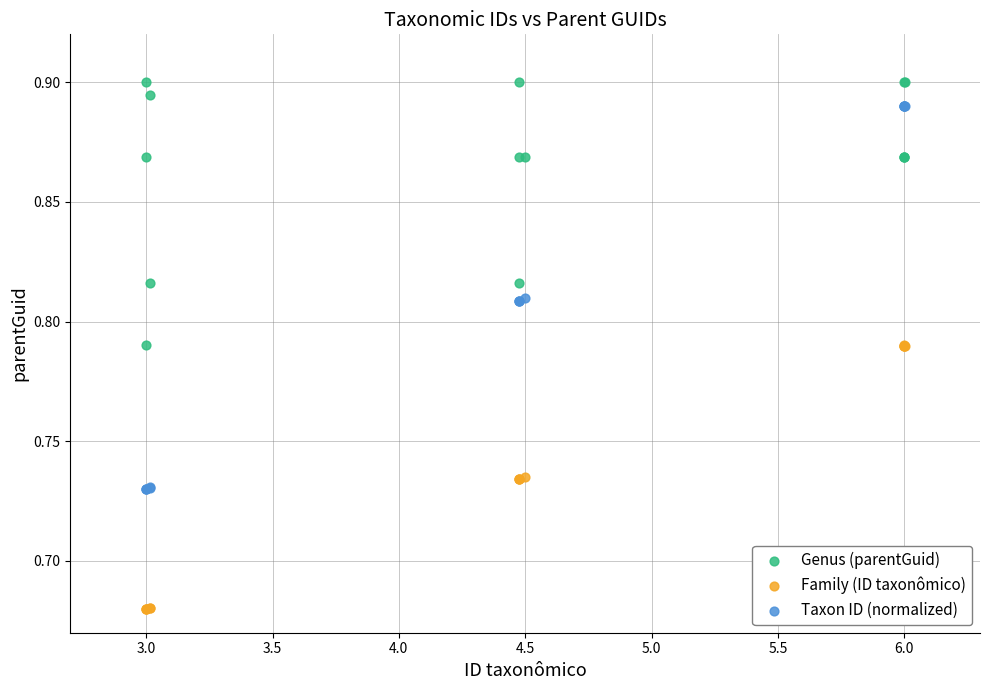

Which series reaches the maximum Y coordinate?

Genus (parentGuid)